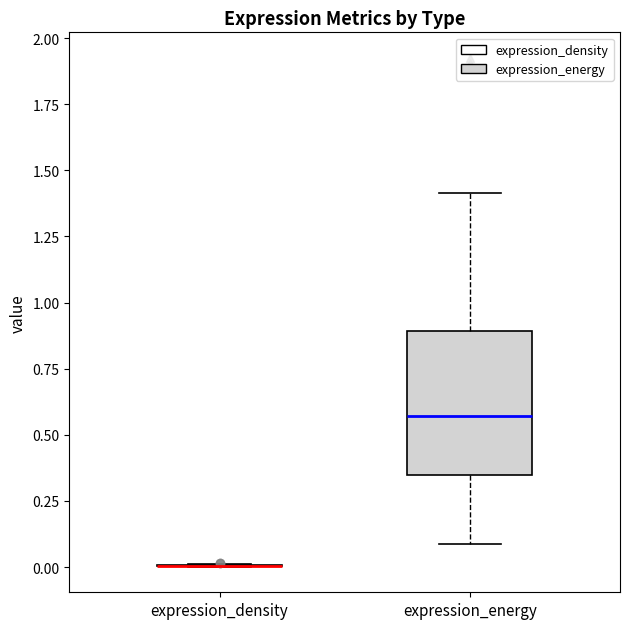

Comparing the boxes themselves (not the whiskers), which one is the tallest?

expression_energy